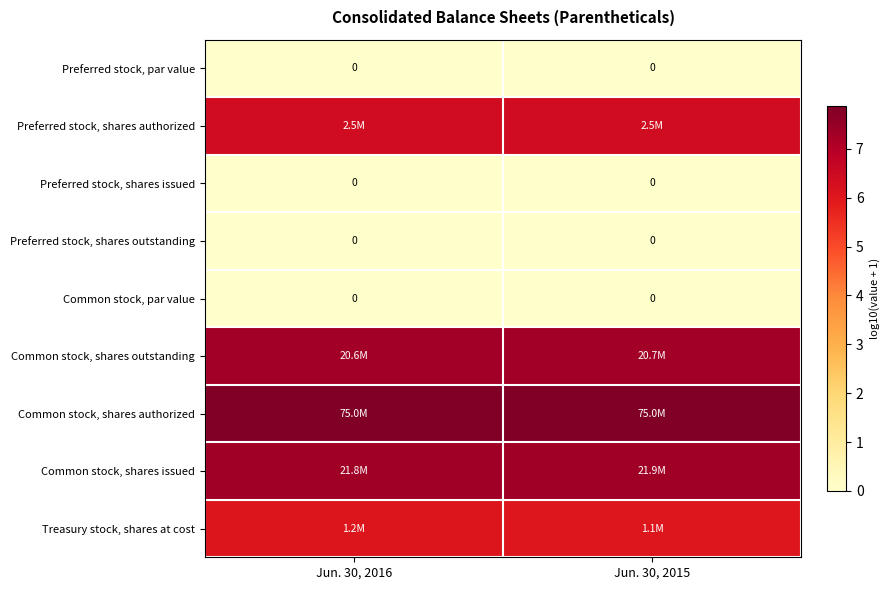

Which series has the largest total across all categories?

Common stock, shares authorized